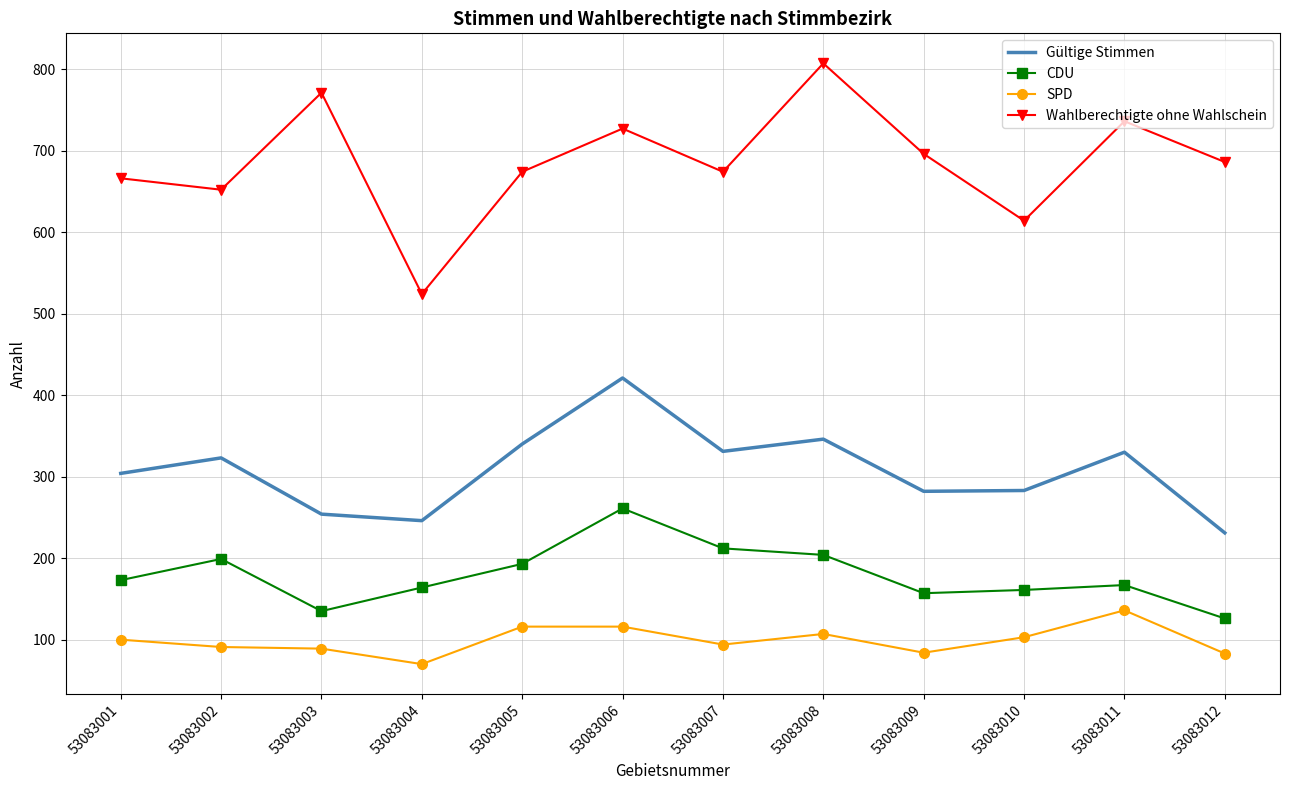

True or false: Wahlberechtigte ohne Wahlschein and Gültige Stimmen cross at least once.

False